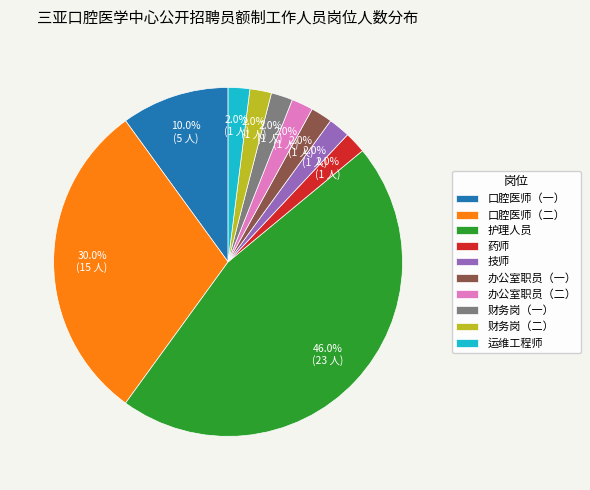

Which has a higher value, 口腔医师（二） or 财务岗（一）?

口腔医师（二）